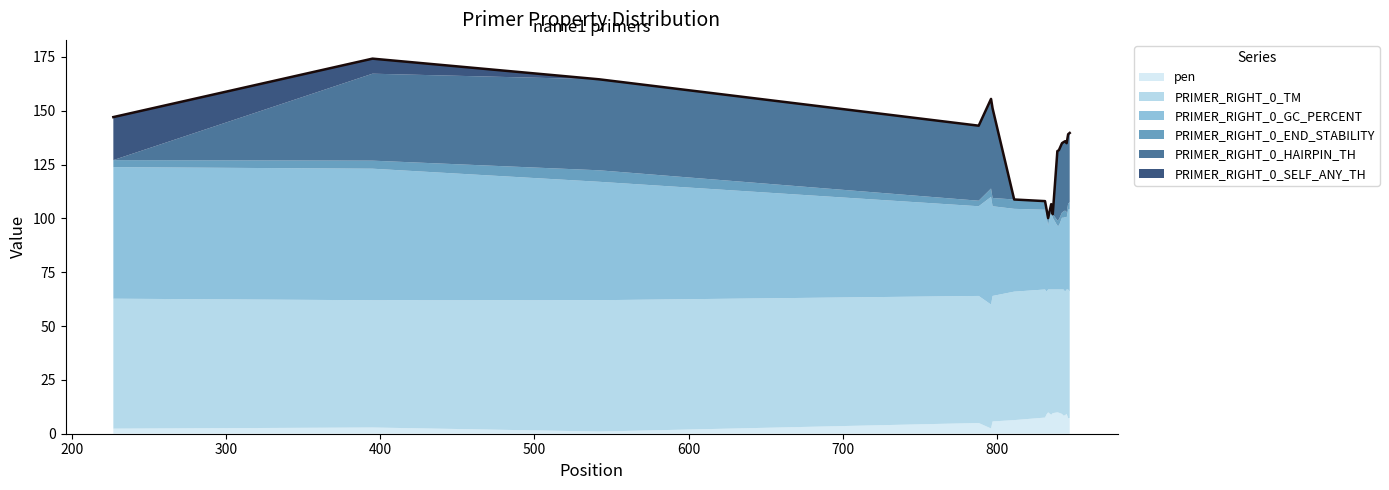

Which series changed the most between 788 and 845?

PRIMER_RIGHT_0_GC_PERCENT